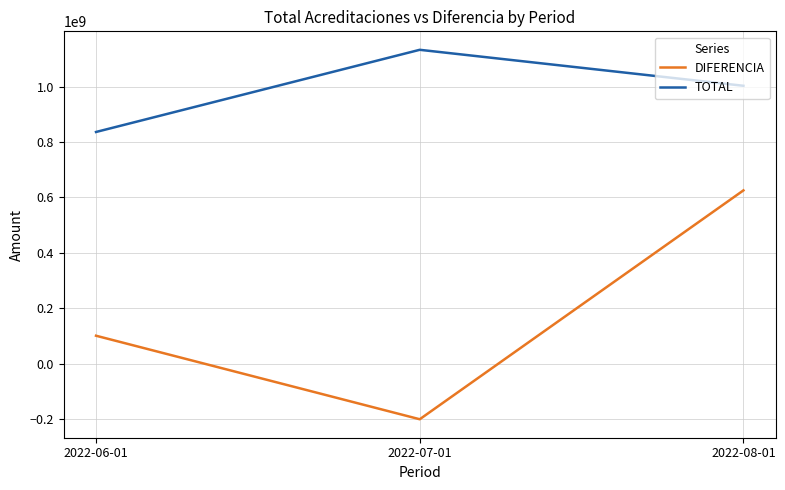

Reading left to right, list all the values displayed in this chart.

DIFERENCIA: 100725423.3	-200730004.2	625265247.3
TOTAL: 836023569.5	1132596886.1	1002779830.6